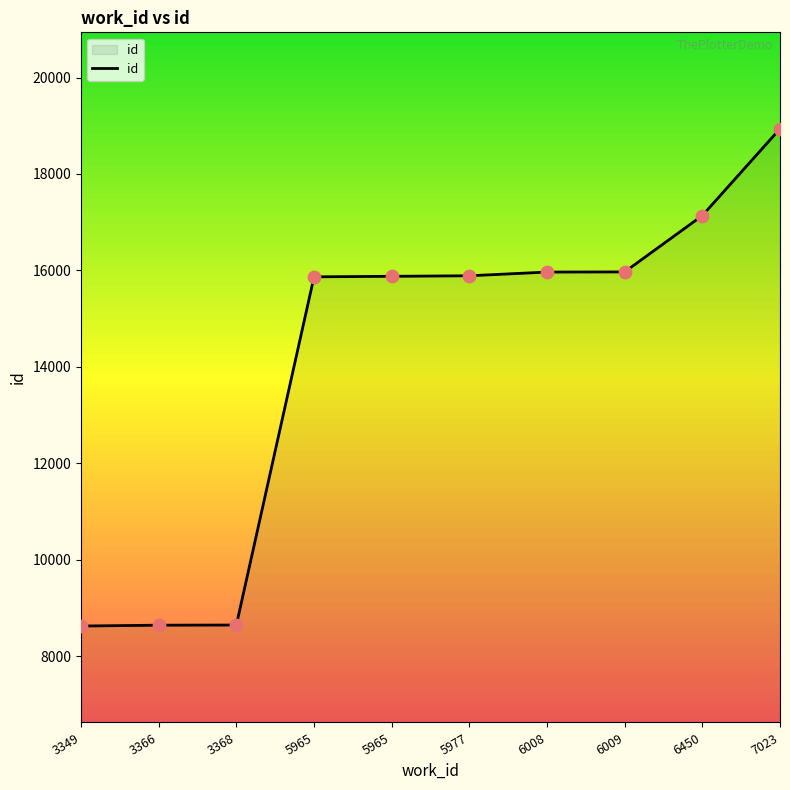

What is the change in value from 6008 to 6450?

+1172